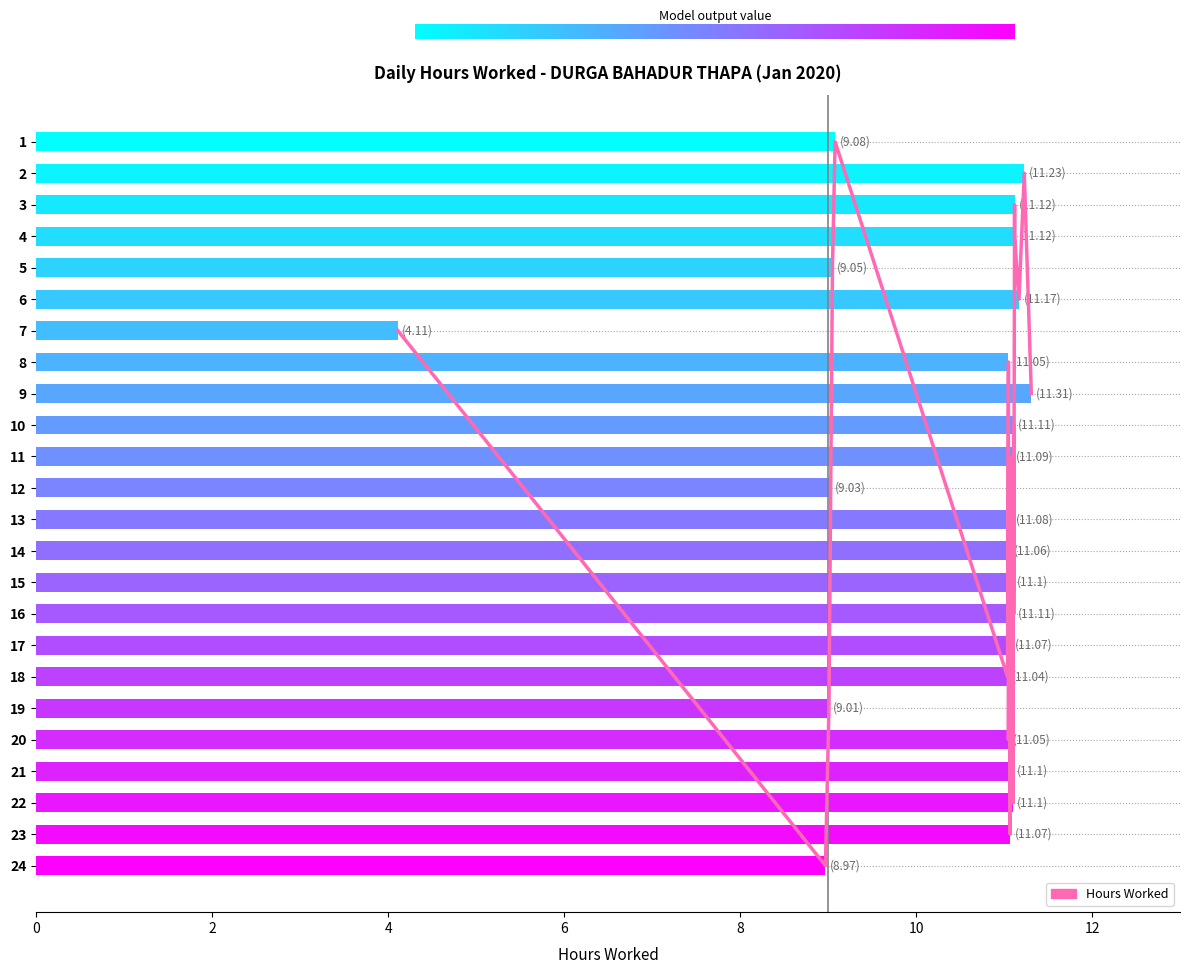

Reading left to right, extract all data points from this chart.

1=9.1	2=11.2	3=11.1	4=11.1	5=9.1	6=11.2	7=4.1	8=11.1	9=11.3	10=11.1	11=11.1	12=9.0	13=11.1	14=11.1	15=11.1	16=11.1	17=11.1	18=11.0	19=9.0	20=11.1	21=11.1	22=11.1	23=11.1	24=9.0